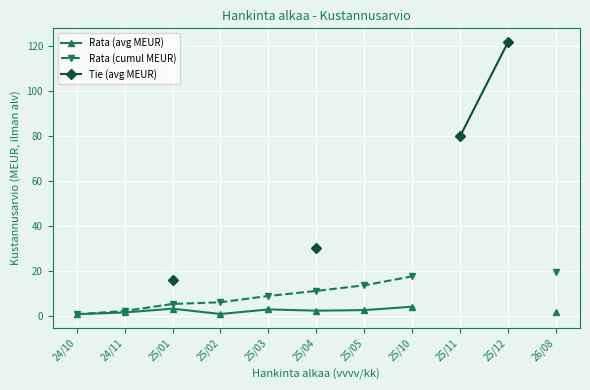

True or false: Tie (avg MEUR) has more than 2 interior local peaks.

False